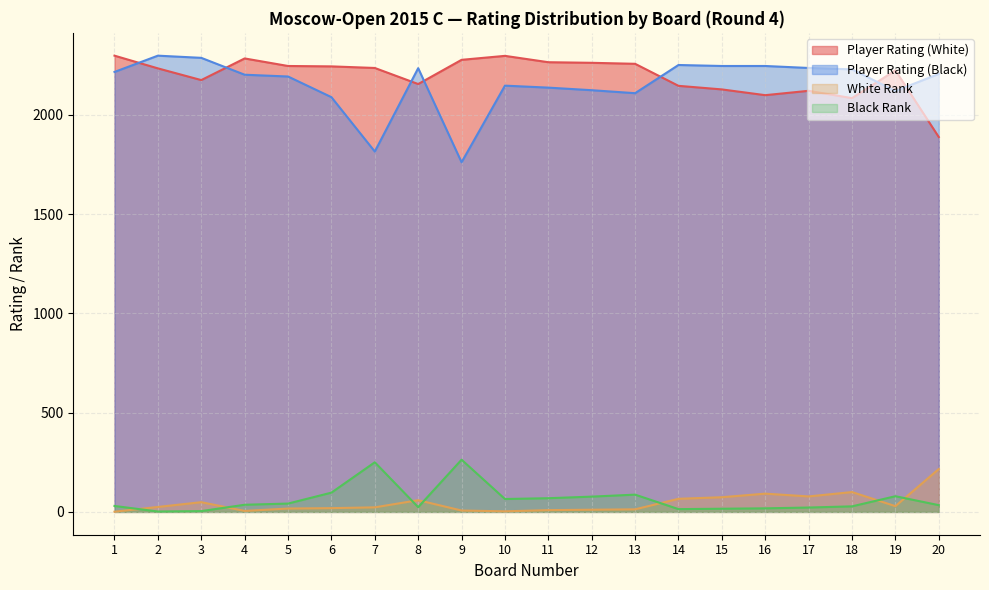

Where does the White Rank series first go above 25?

3